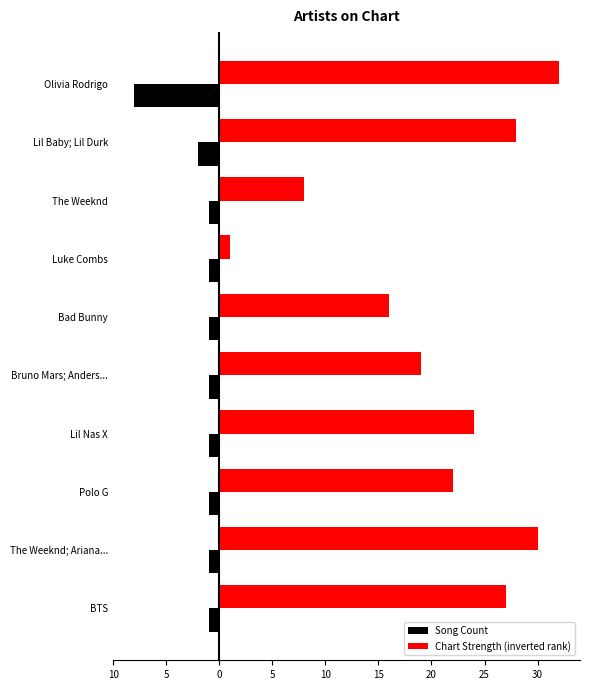

What is the value of the Song Count bar at the 9th from the left?

-2